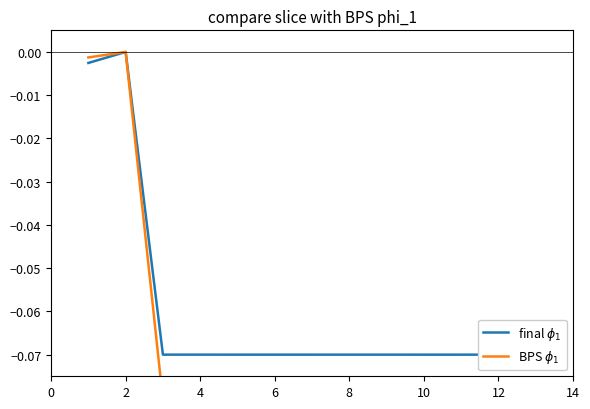

True or false: final $\phi_1$ and BPS $\phi_1$ intersect in this chart.

False